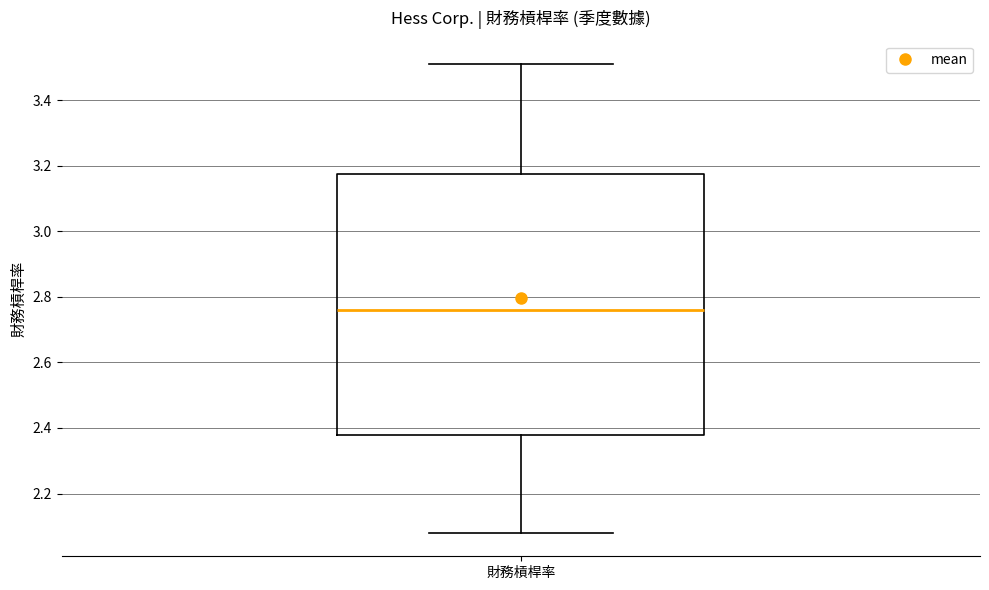

Where does the median line of the box for 財務槓桿率 sit on the y-axis? The values are not printed on the chart, so give them approximately, as read against the axis.

2.76